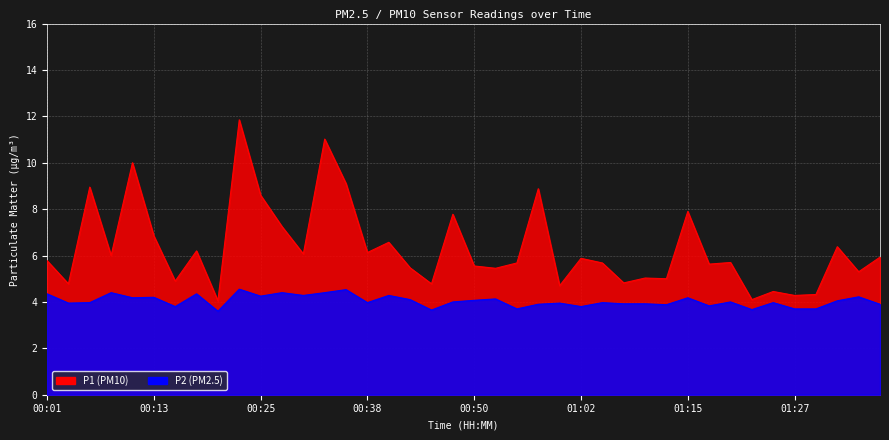

Rank the categories by P2 value from highest to lowest.

00:23, 00:35, 00:08, 00:28, 00:33, 00:01, 00:18, 00:30, 00:40, 00:25, 01:34, 00:13, 00:11, 01:15, 00:52, 00:42, 00:50, 01:32, 00:47, 01:19, 00:06, 00:38, 01:05, 01:24, 00:03, 01:00, 01:07, 01:10, 00:57, 01:37, 01:12, 01:17, 00:15, 01:02, 00:55, 01:27, 01:29, 01:22, 00:45, 00:20